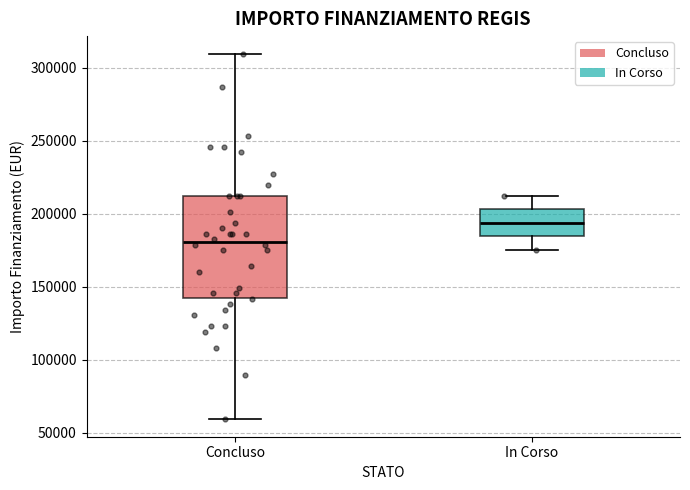

Which box is the tallest, from its lower edge to its upper edge?

Concluso